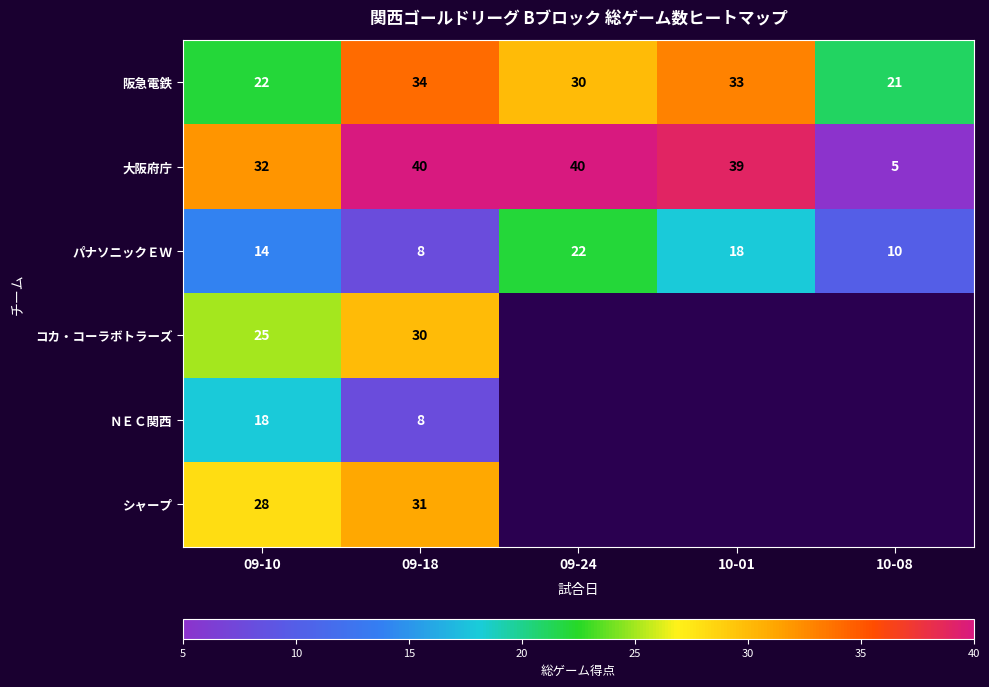

At which category does the chart reach its minimum across all series?

10-08